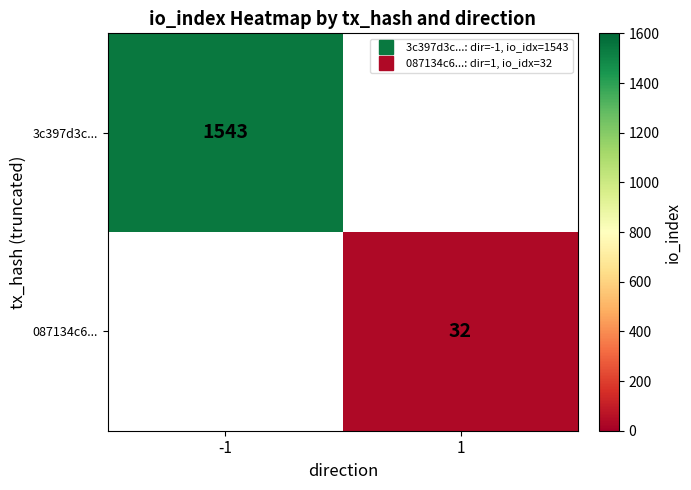

List the series in order of their peak value, highest first.

3c397d3c..., 087134c6...